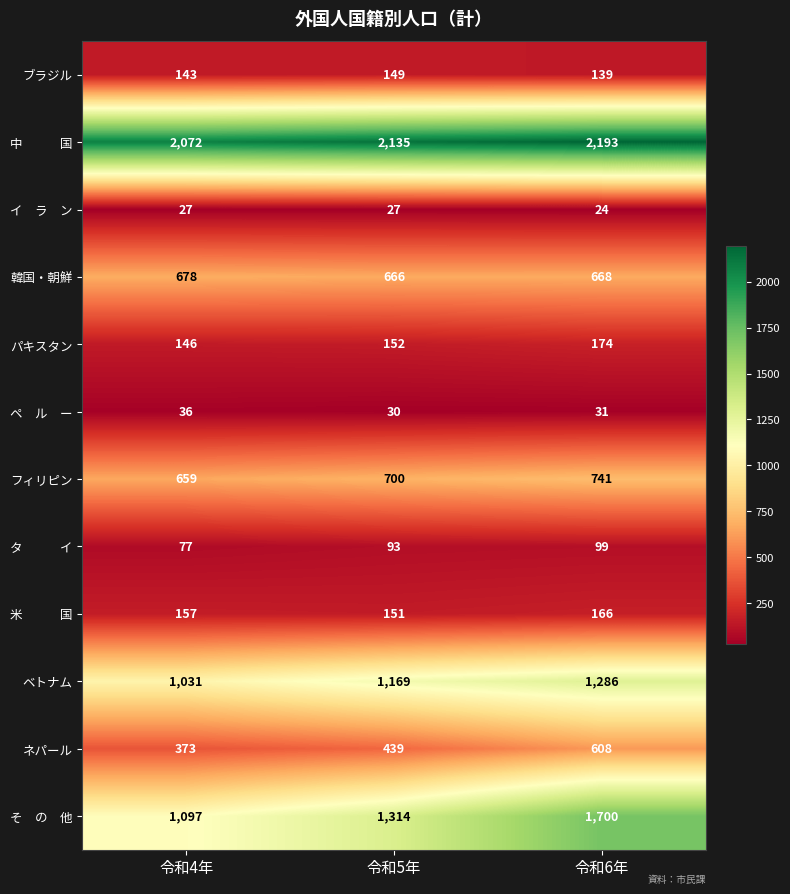

What is the sum of all ブラジル values?

431